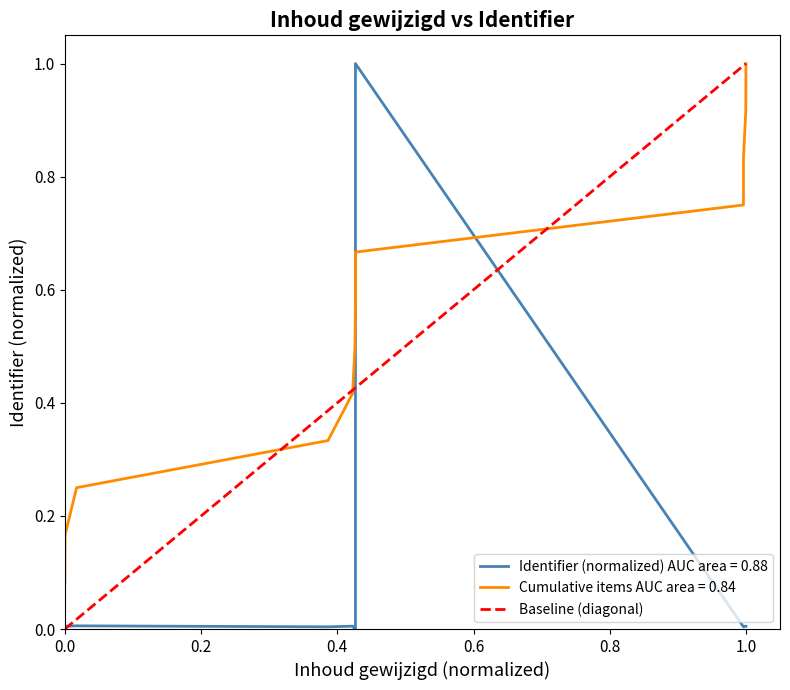

Does the chart have visible grid lines?

No